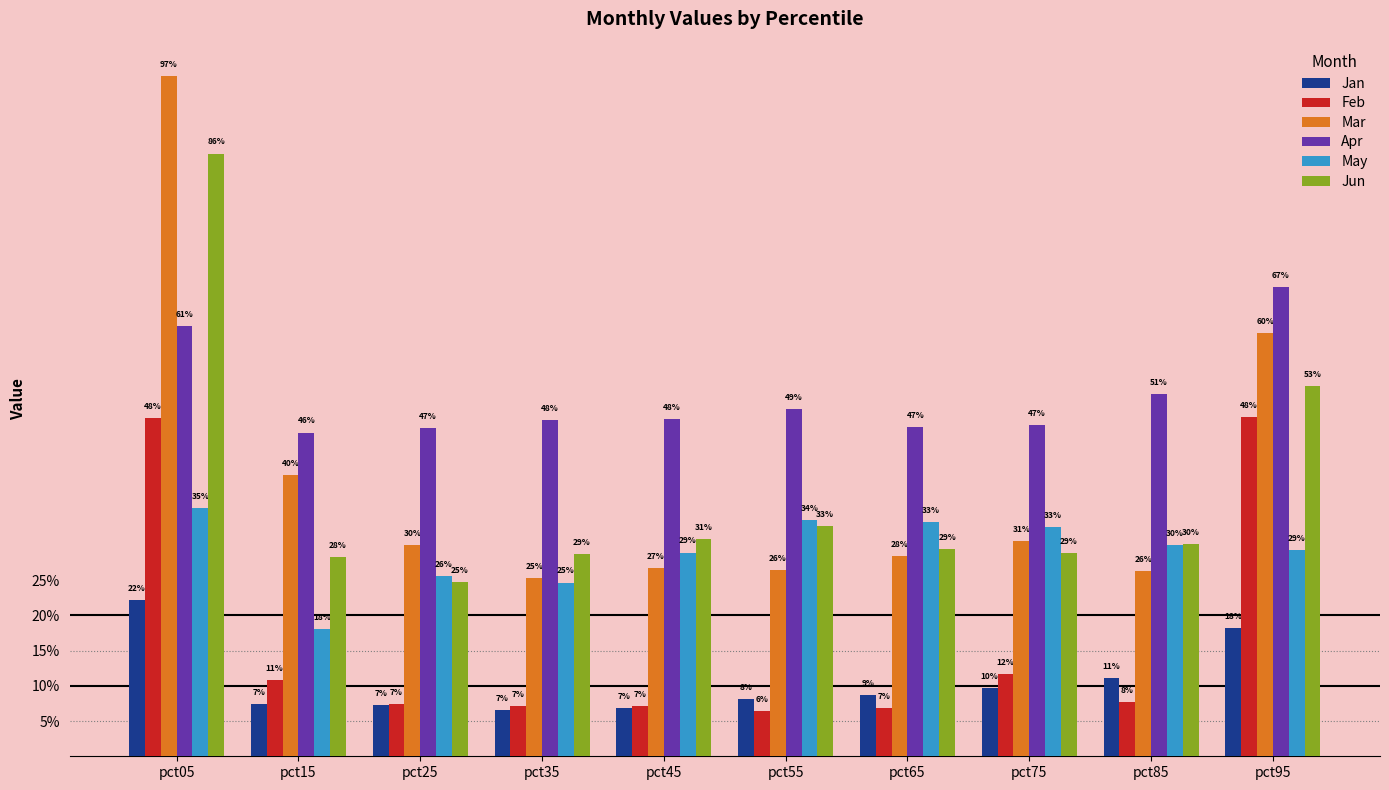

What are all the series names shown in the legend?

Jan, Feb, Mar, Apr, May, Jun